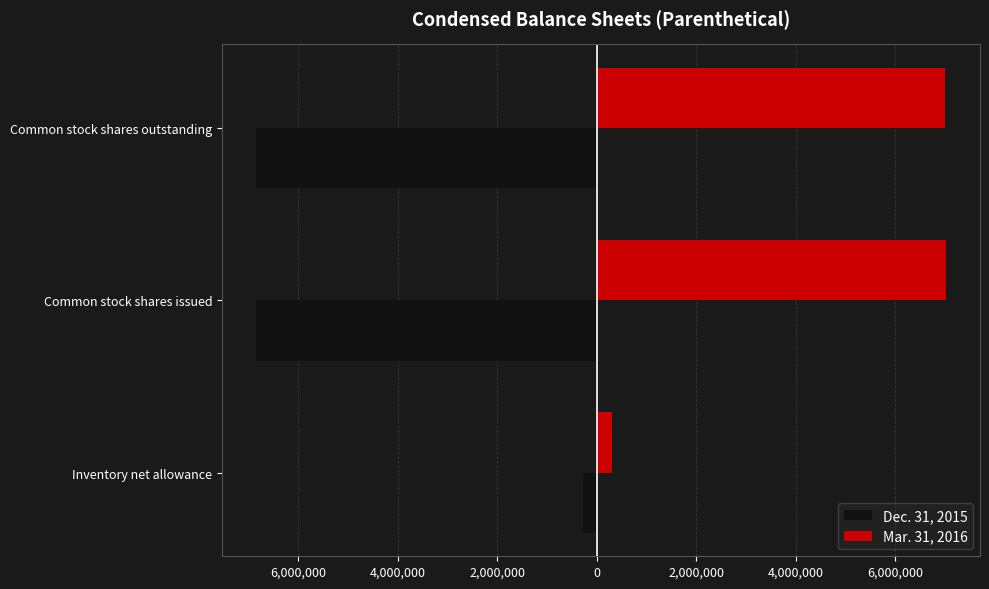

What is the difference between the maximum and second lowest values in the Mar. 31, 2016 series?

1396